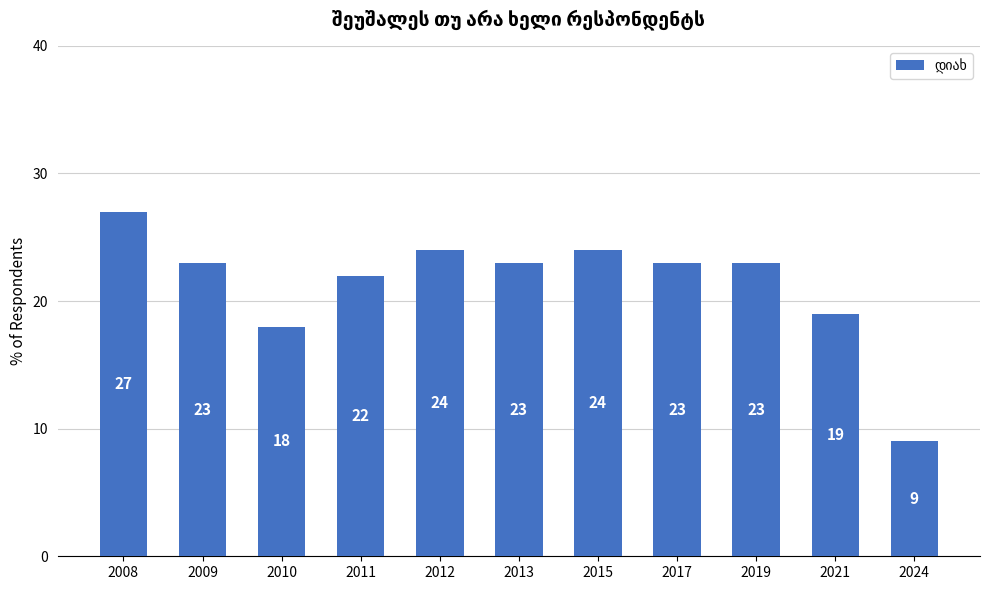

Does the chart contain stacked bars?

No